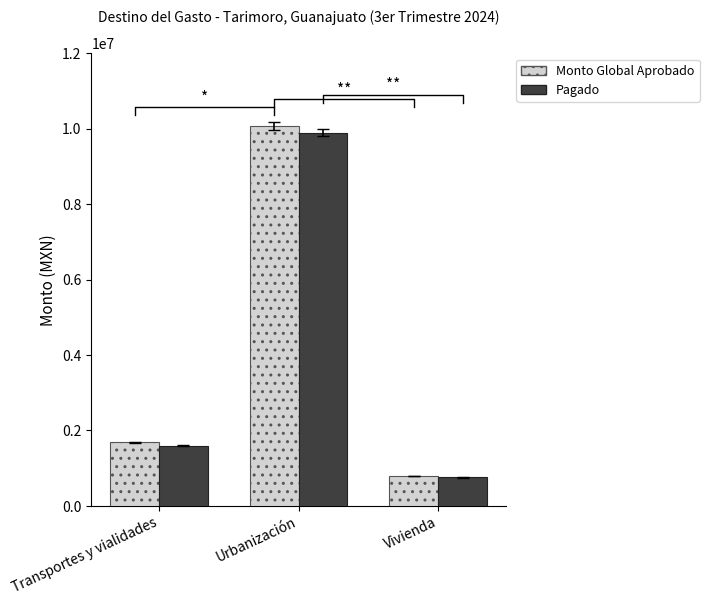

The value of Monto Global Aprobado at Transportes y vialidades is 1686539.6. True or false?

True